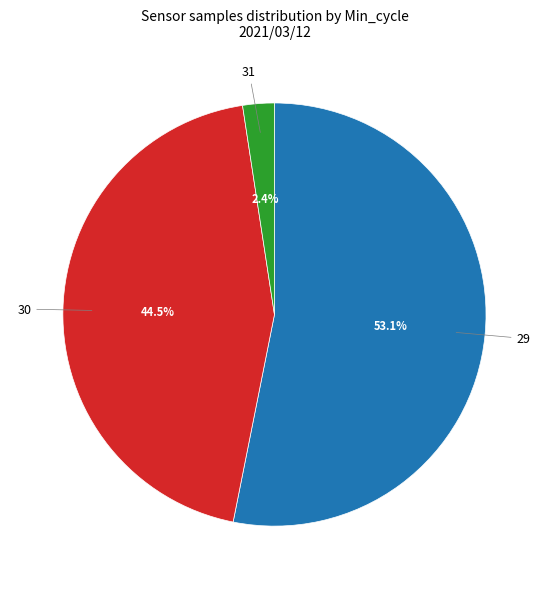

What is the smallest slice in the pie chart?

31